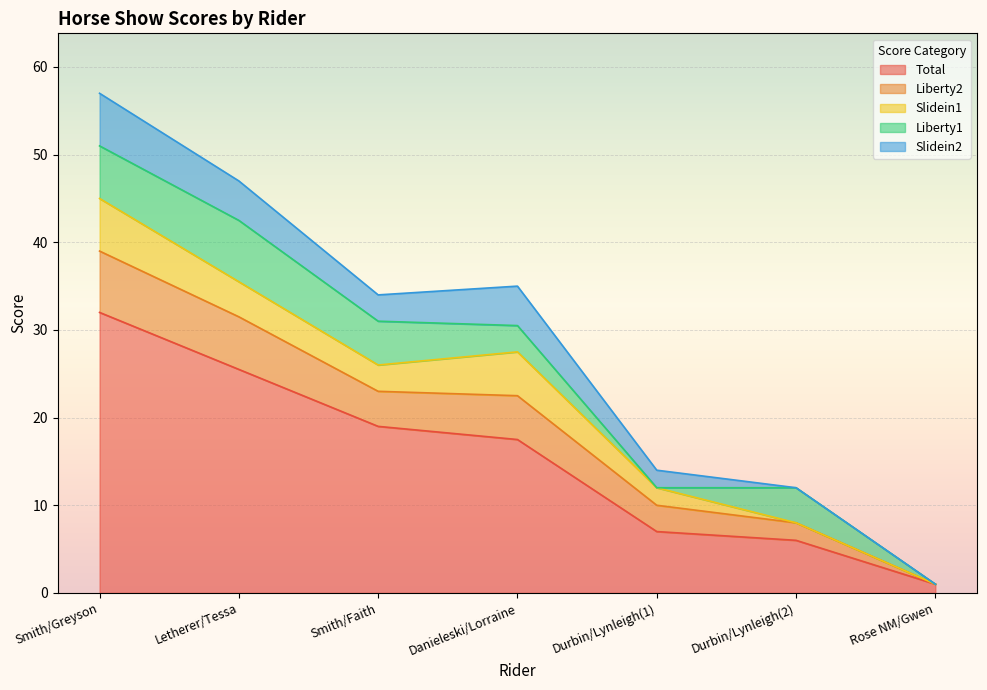

What is the sum of the Liberty1 values at Durbin/Lynleigh(1) and Durbin/Lynleigh(2)?

4.0